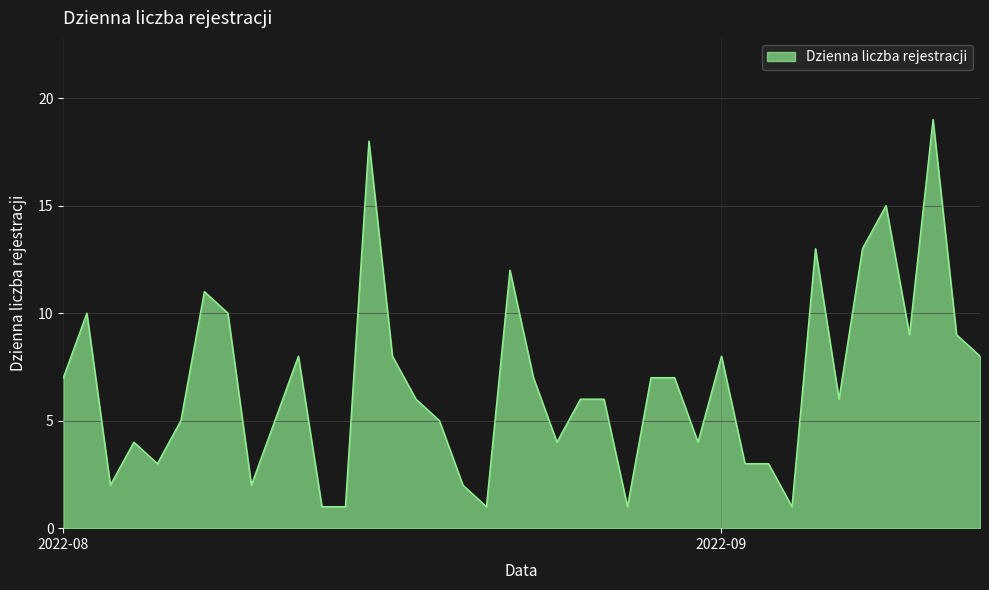

What is the difference between the maximum and minimum values?

18